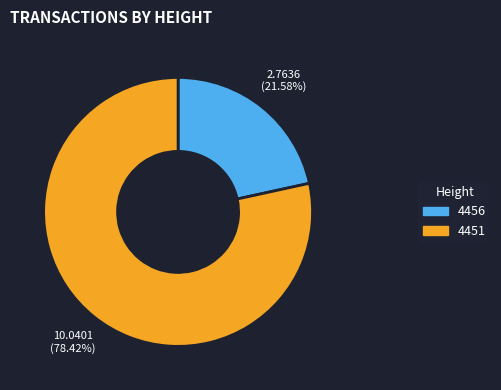

To the nearest percent, what is the combined percentage of 4451 and 4456?

100%